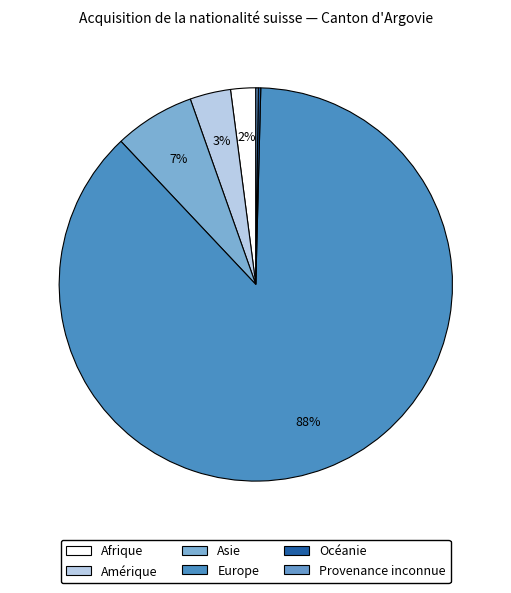

To the nearest percent, what percentage of the pie is Amérique?

3%